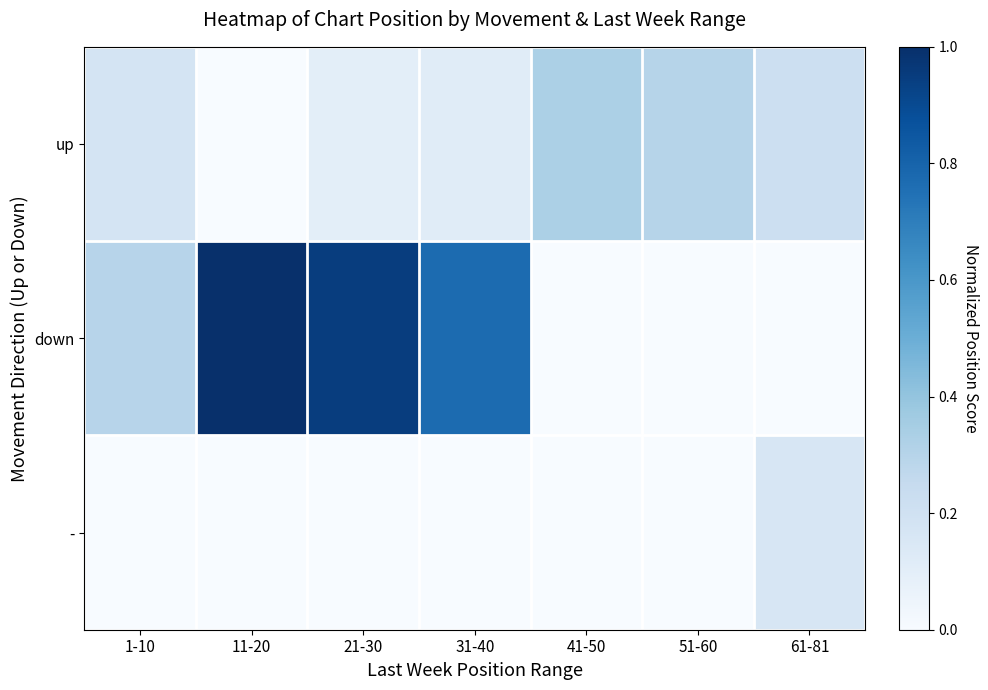

Which has a higher value, 31-40 or 41-50?

41-50